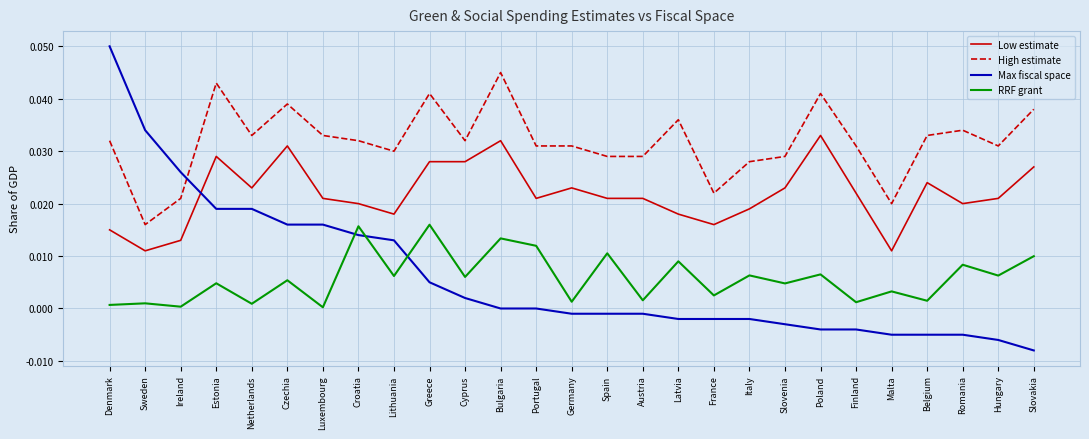

True or false: RRF grant and High estimate intersect in this chart.

False